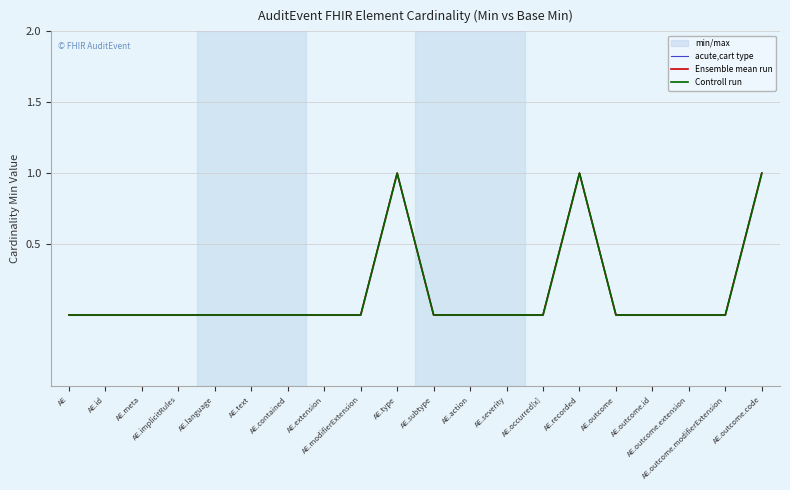

The value of Controll run at AE.implicitRules is 0. True or false?

True